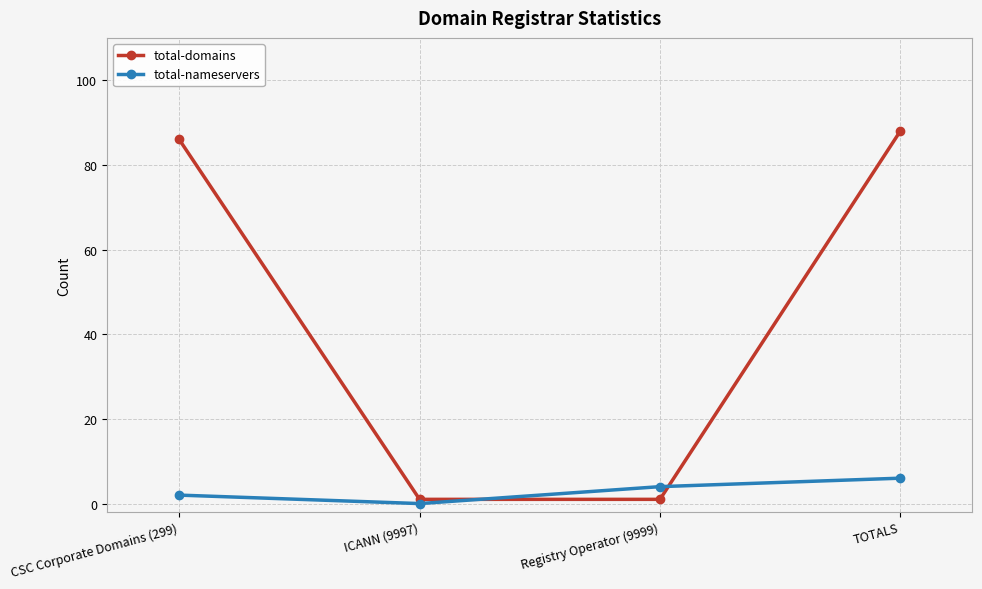

How many categories are shown in the chart?

4